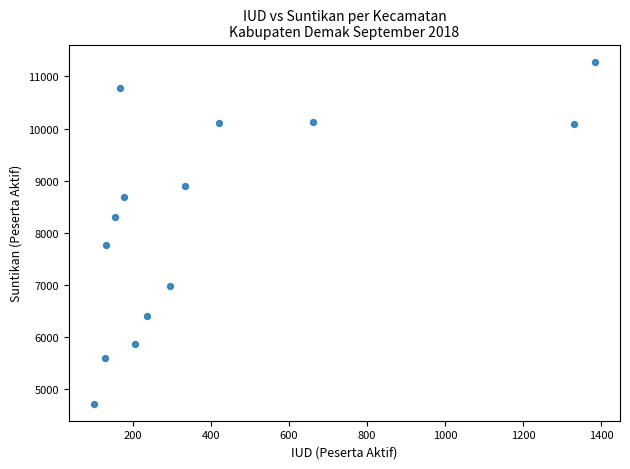

What is the range of X values (max minus min)?

1283